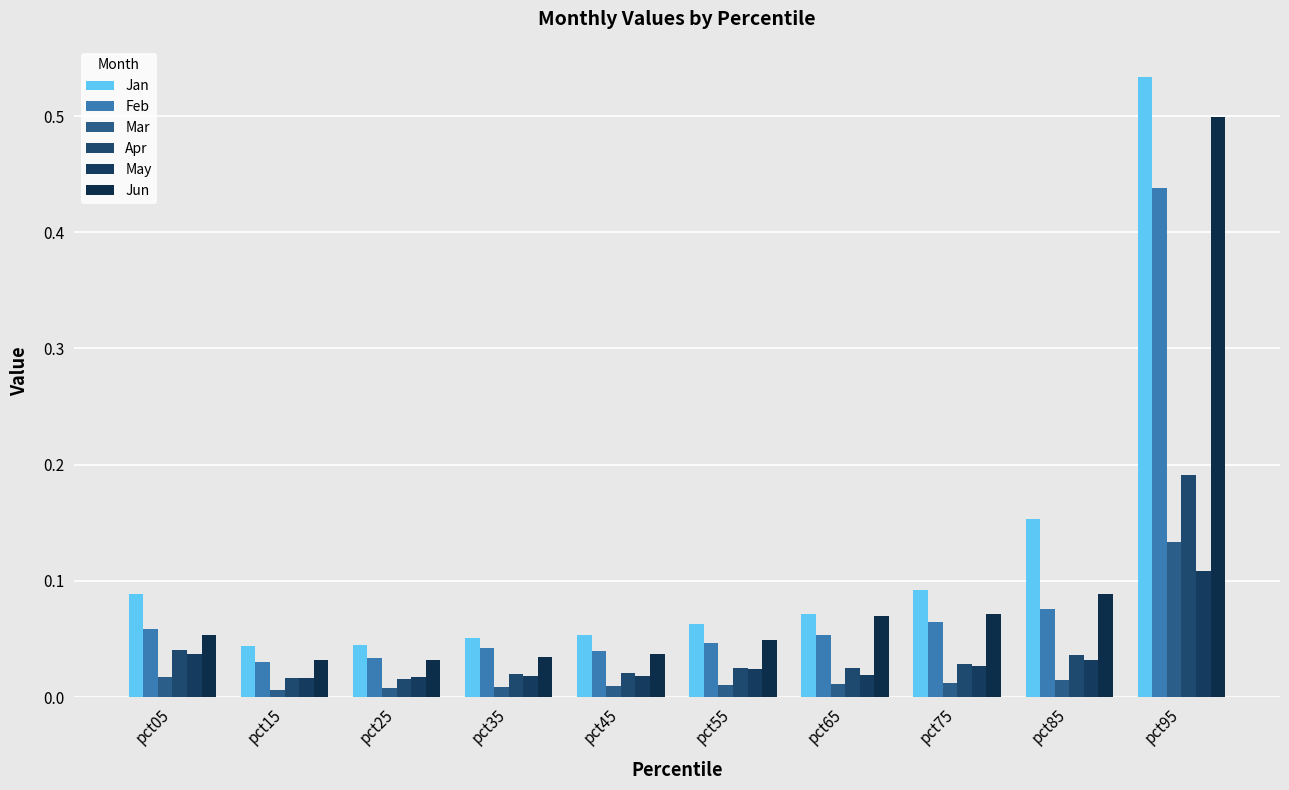

Which series has the widest spread of values?

Jan